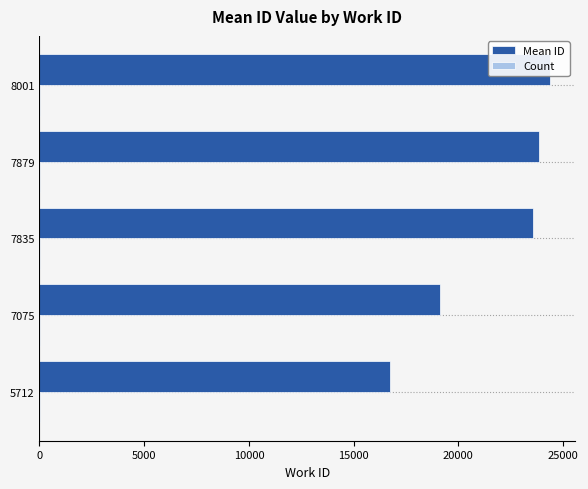

What is the difference between the second highest and minimum values in the Count series?

1.0